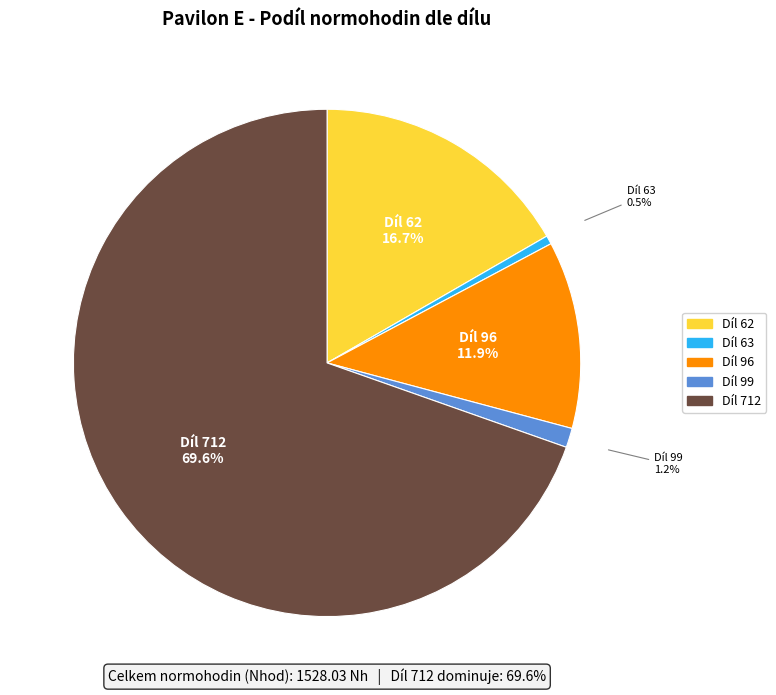

Which category accounts for the majority?

Díl 712